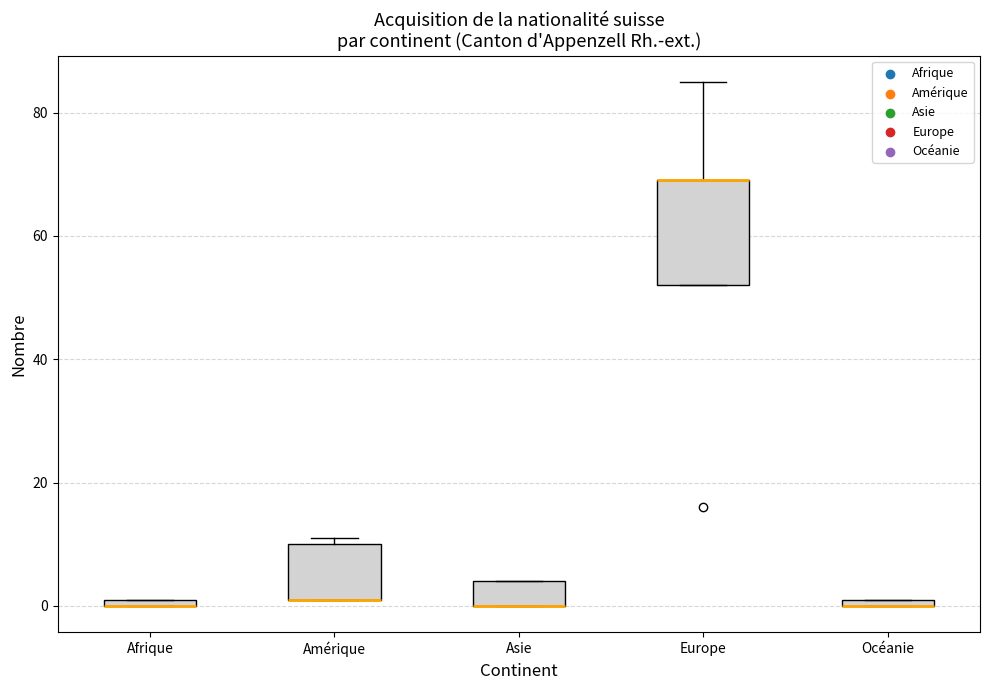

Comparing the boxes themselves (not the whiskers), which one is the tallest?

Europe